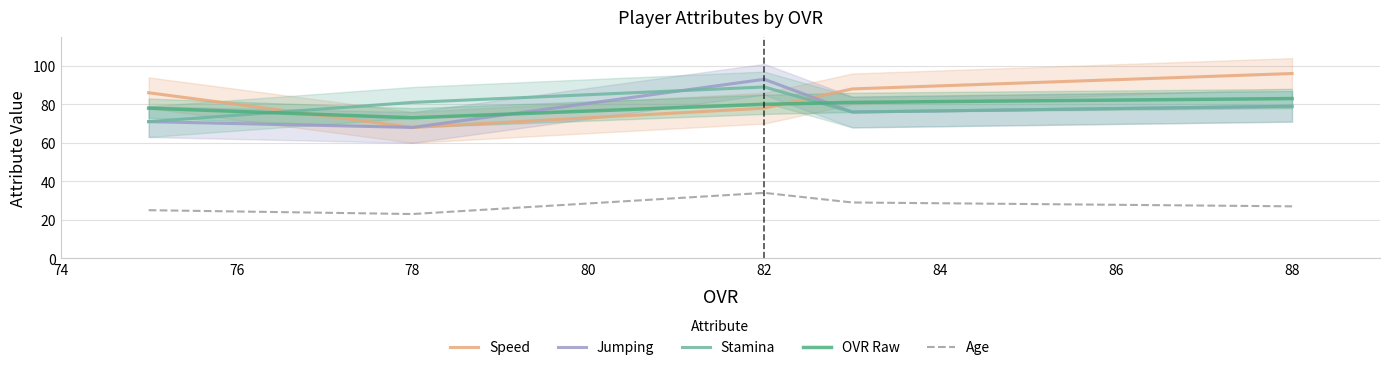

Reading right to left, transcribe all the data shown in this chart.

Speed: 96	88	78	68	86
Jumping: 79	76	93	68	71
Stamina: 79	76	89	81	71
OVR Raw: 83	81	80	73	78
Age: 27	29	34	23	25